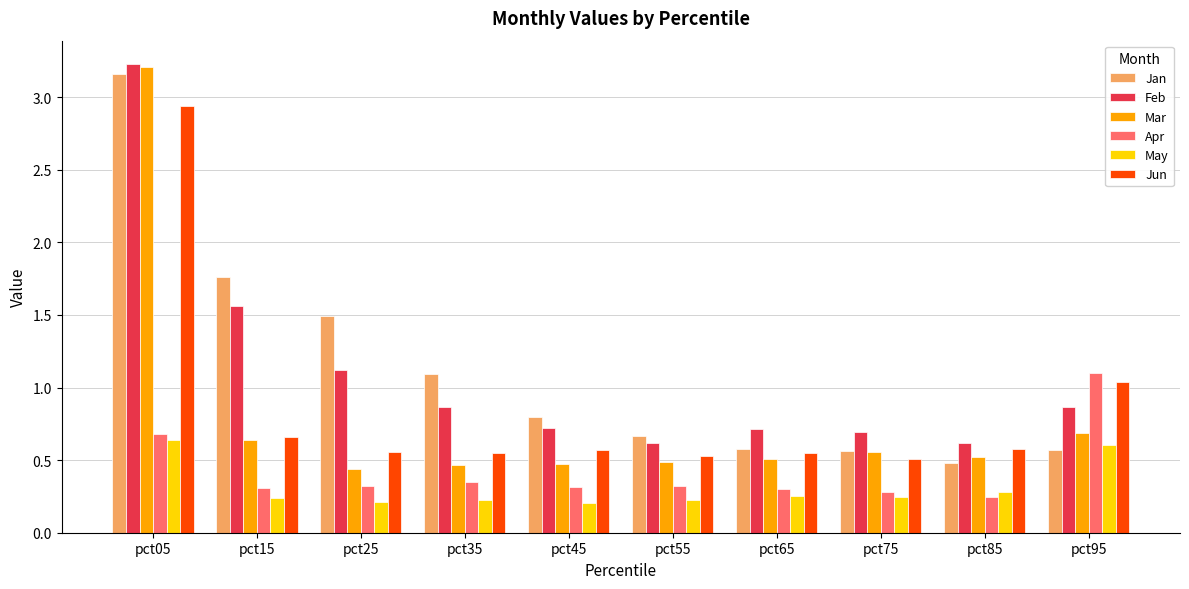

At which category is the sum across all series the highest?

pct05